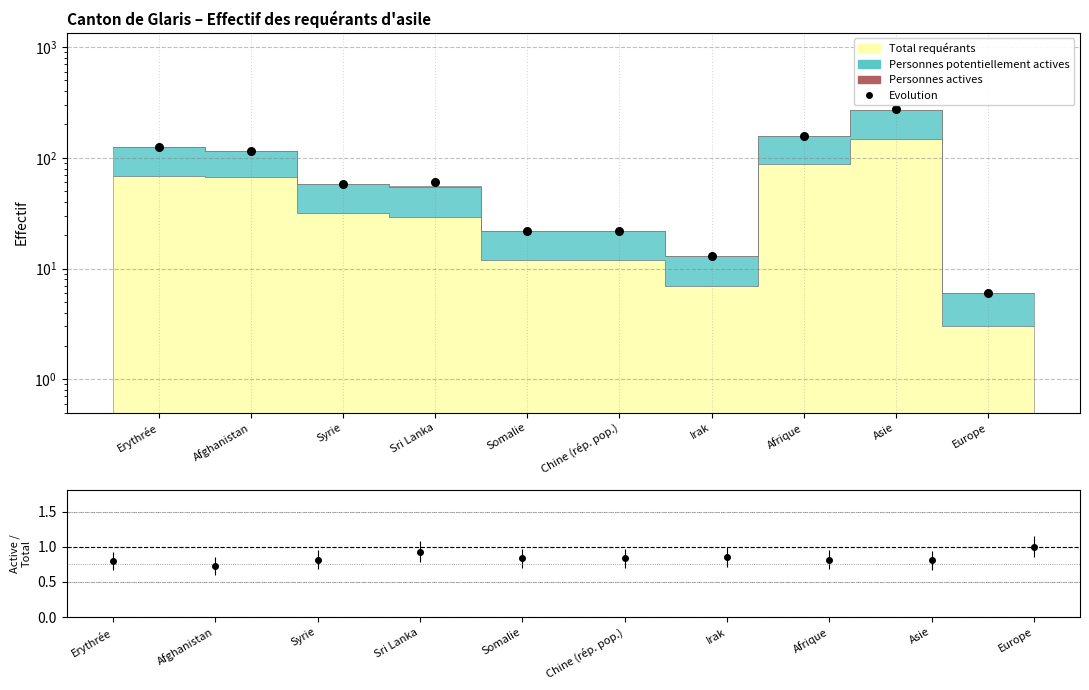

What is the change in value from Afghanistan to Irak?

-103.0